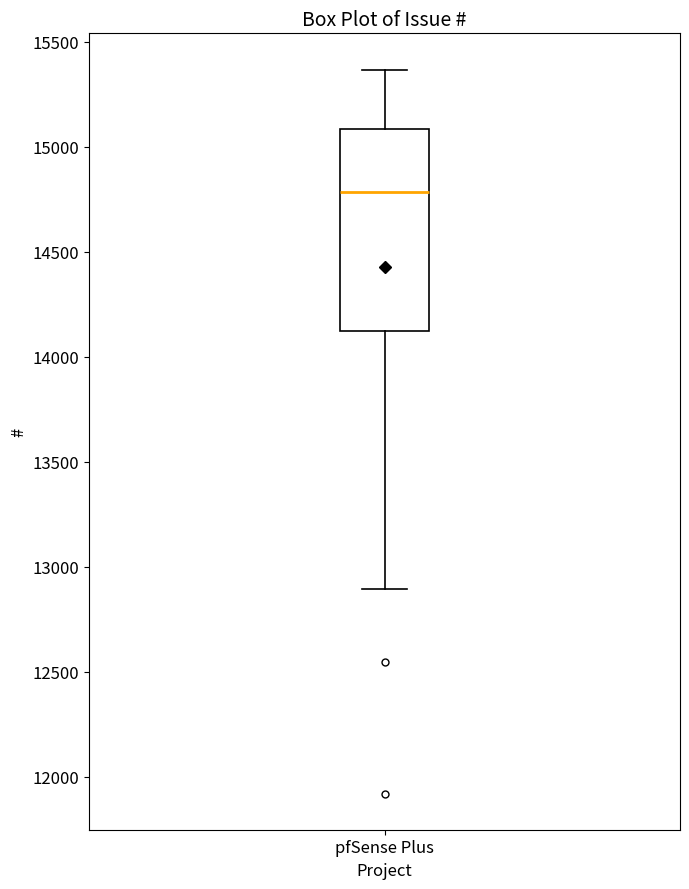

Read this box plot against the y-axis: the position of the median line, the range covered by the box, and the ends of both whiskers. The values are not printed on the chart, so give them approximately, as read against the axis.

median 14800, box 14100 to 15100, whiskers 12900 to 15350